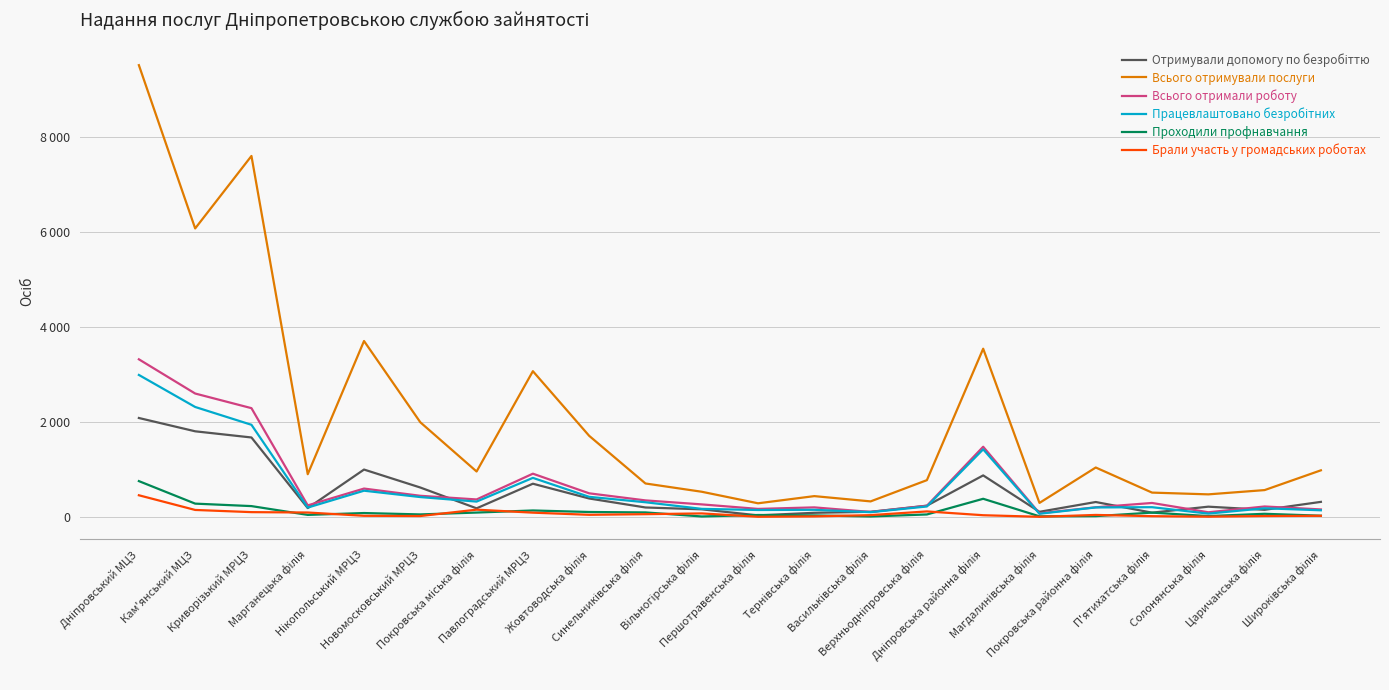

Does the chart display data point markers on the line(s)?

No